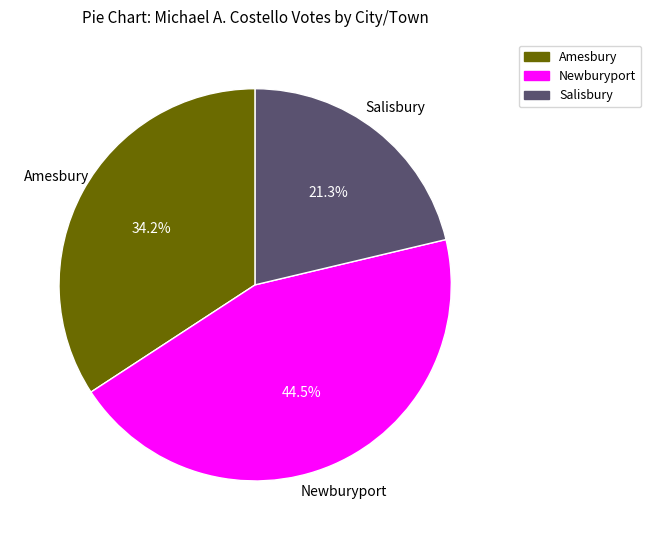

Do Newburyport and Amesbury together represent more than half of the pie?

Yes